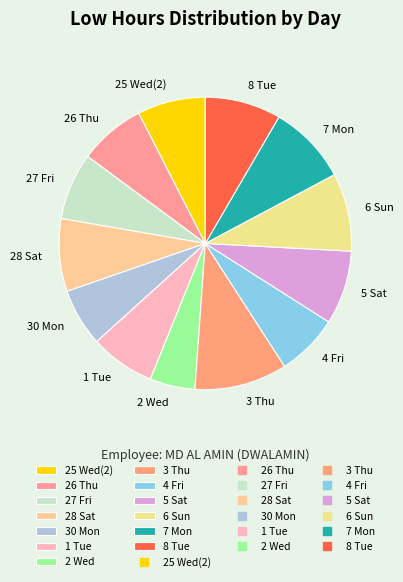

Is the sum of 26 Thu and 4 Fri greater than half?

No